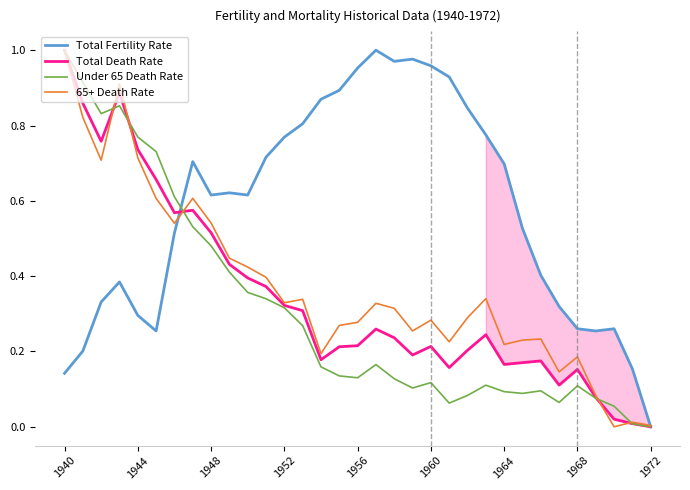

At which label is Total Fertility Rate closest to 0?

1972